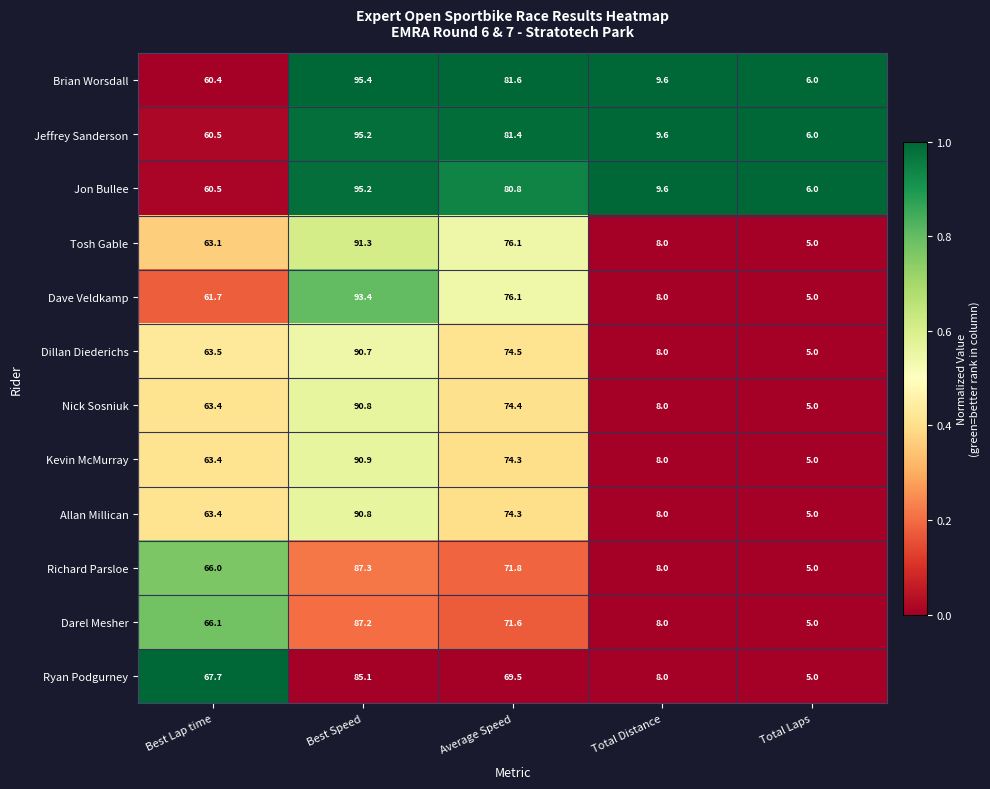

What is the difference between the maximum and minimum values in the Jon Bullee series?

89.2